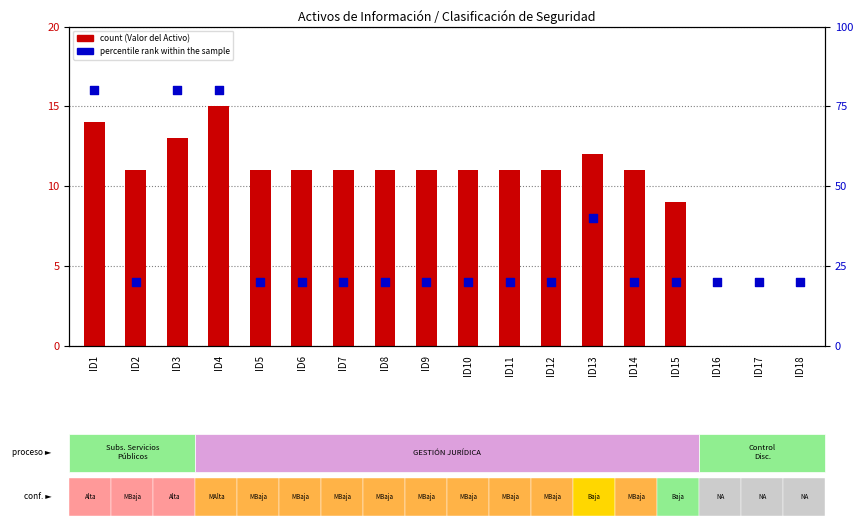

Which series contains the highest Y value?

percentile rank within the sample